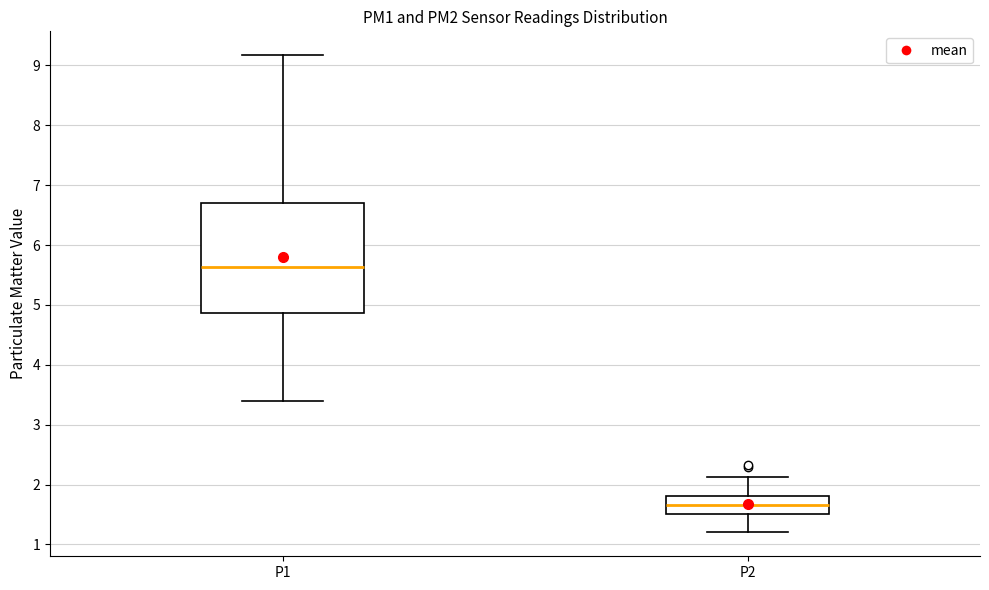

Reading left to right, read every box against the y-axis: the position of its median line, the range the box covers, and the ends of its whiskers. The values are not printed on the chart, so give them approximately, as read against the axis.

P1: median 5.6, box 4.9 to 6.7, whiskers 3.4 to 9.2
P2: median 1.7, box 1.5 to 1.8, whiskers 1.2 to 2.1